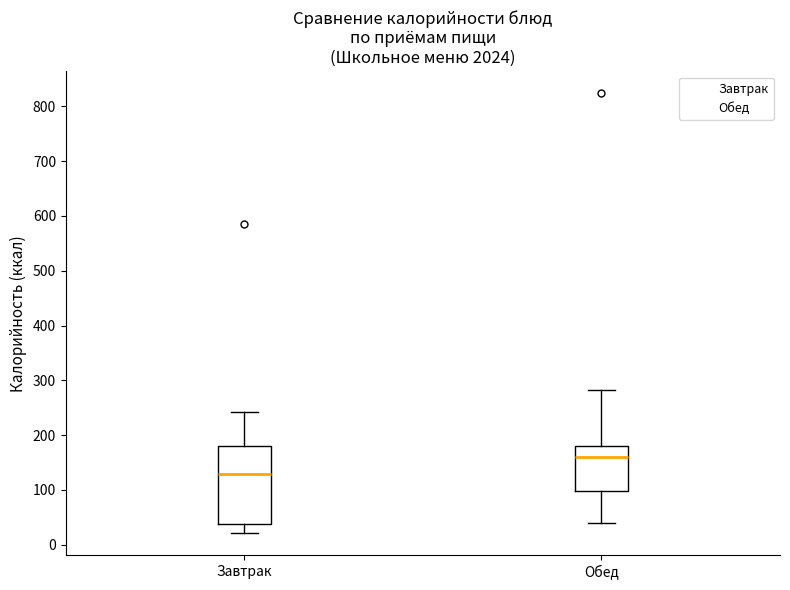

Reading left to right, read every box against the y-axis: the position of its median line, the range the box covers, and the ends of its whiskers. The values are not printed on the chart, so give them approximately, as read against the axis.

Завтрак: median 130, box 40 to 180, whiskers 20 to 240
Обед: median 160, box 100 to 180, whiskers 40 to 280